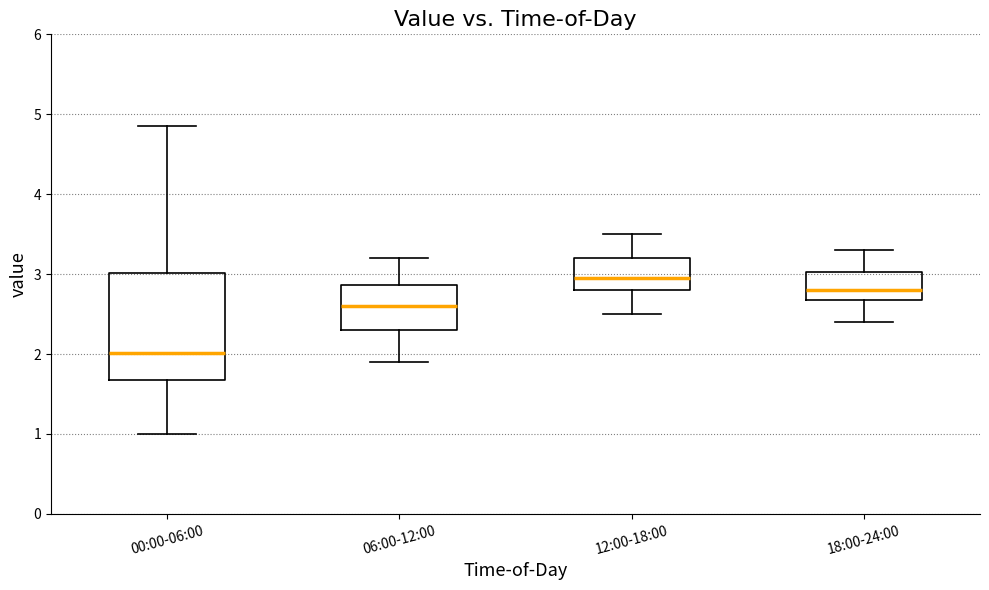

Reading left to right, transcribe this box plot: for each box, give where its median line is, the range the box spans, and where its two whiskers end, as read against the y-axis. The values are not printed on the chart, so give them approximately, as read against the axis.

00:00-06:00: median 2.0, box 1.7 to 3.0, whiskers 1.0 to 4.9
06:00-12:00: median 2.6, box 2.3 to 2.9, whiskers 1.9 to 3.2
12:00-18:00: median 3.0, box 2.8 to 3.2, whiskers 2.5 to 3.5
18:00-24:00: median 2.8, box 2.7 to 3.0, whiskers 2.4 to 3.3